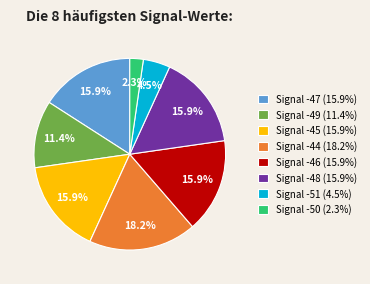

Which slice is the largest?

Signal -44 (18.2%)